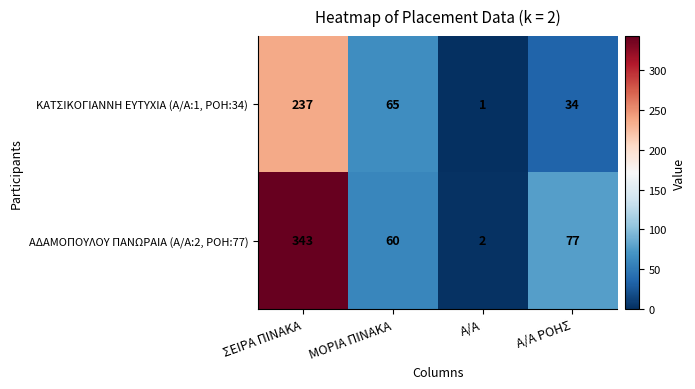

At which category is the sum across all series the highest?

ΣΕΙΡΑ ΠΙΝΑΚΑ